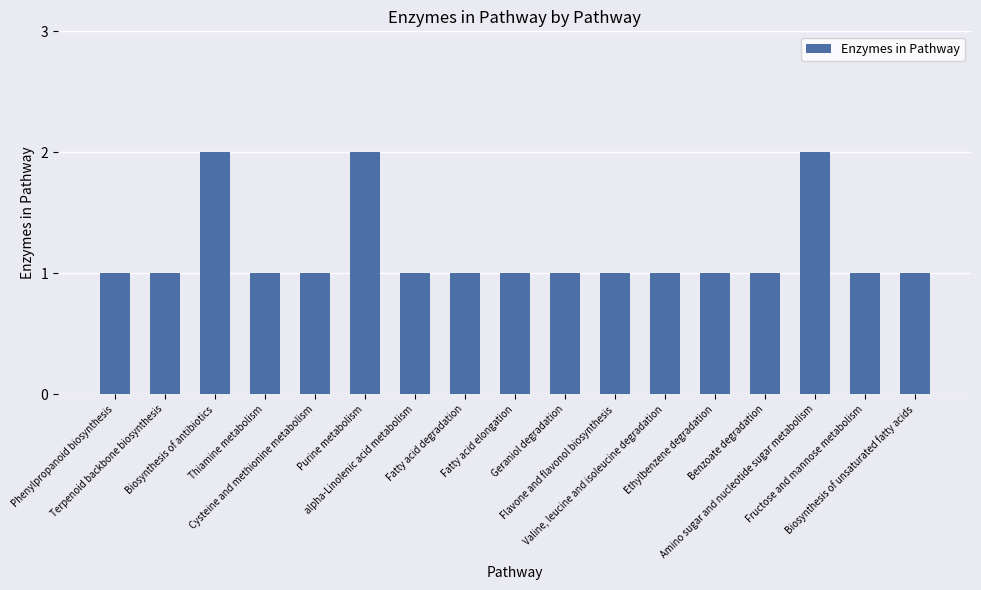

What is the value of the 10th bar from the left?

1